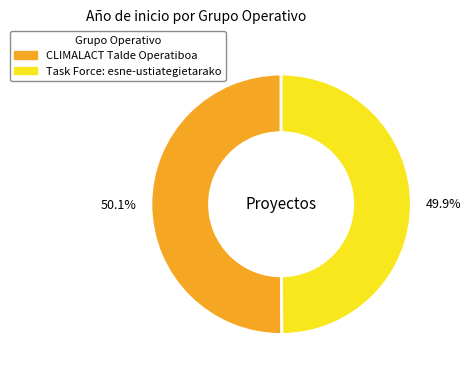

Is there a majority slice in this chart?

Yes